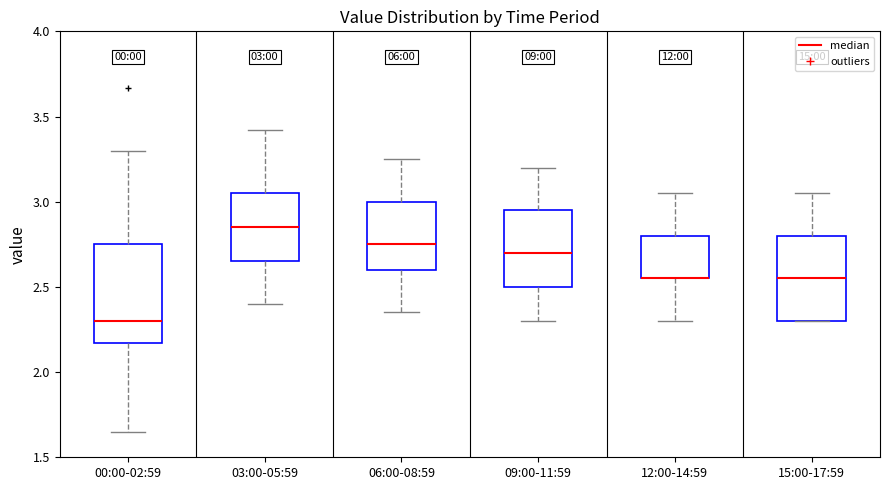

Which box is the tallest, from its lower edge to its upper edge?

00:00-02:59